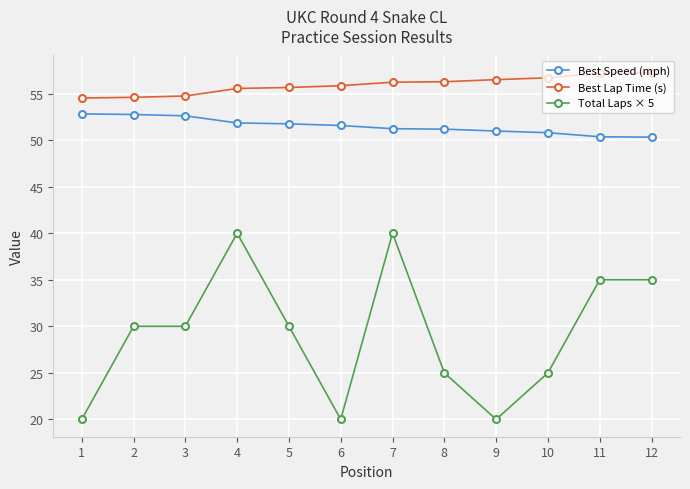

What is the value of the Best Lap Time (s) point at the 1st from the left?

54.5